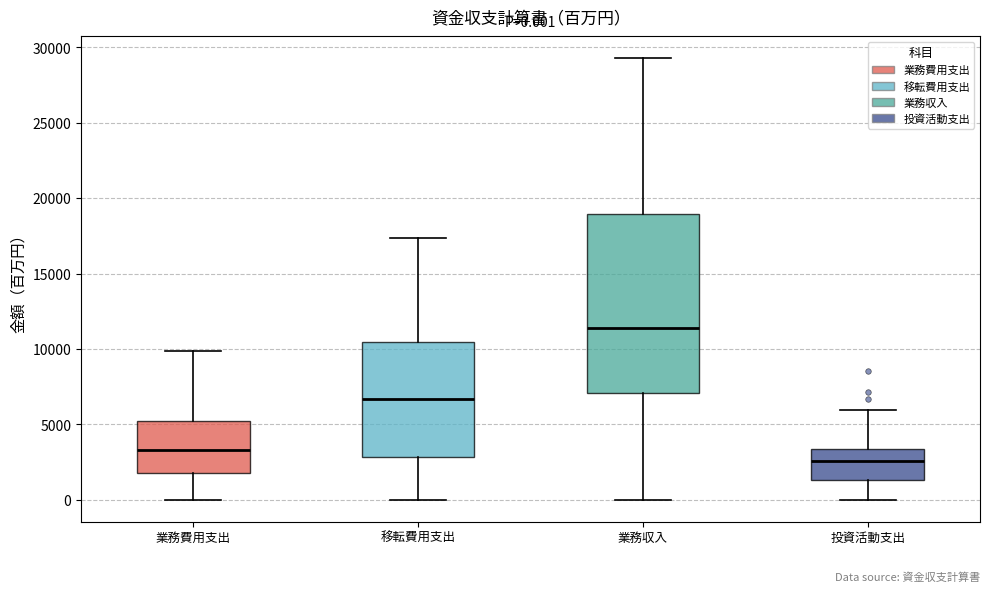

Which box has the highest median line?

業務収入